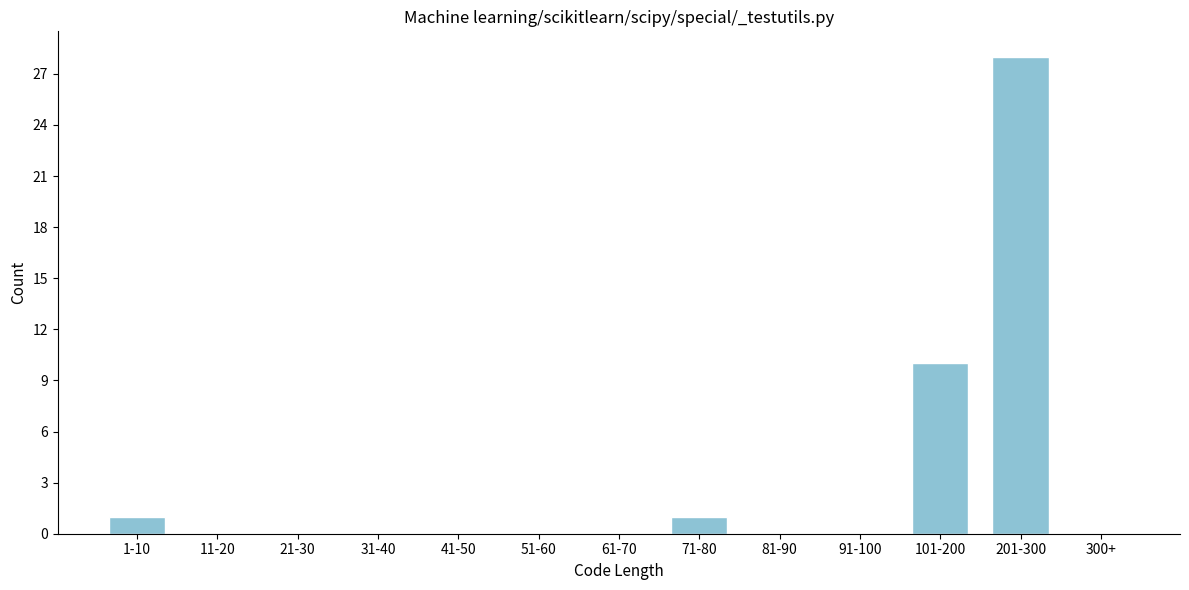

Reading left to right, what are all the values shown in this chart?

1-10=1	11-20=0	21-30=0	31-40=0	41-50=0	51-60=0	61-70=0	71-80=1	81-90=0	91-100=0	101-200=10	201-300=28	300+=0